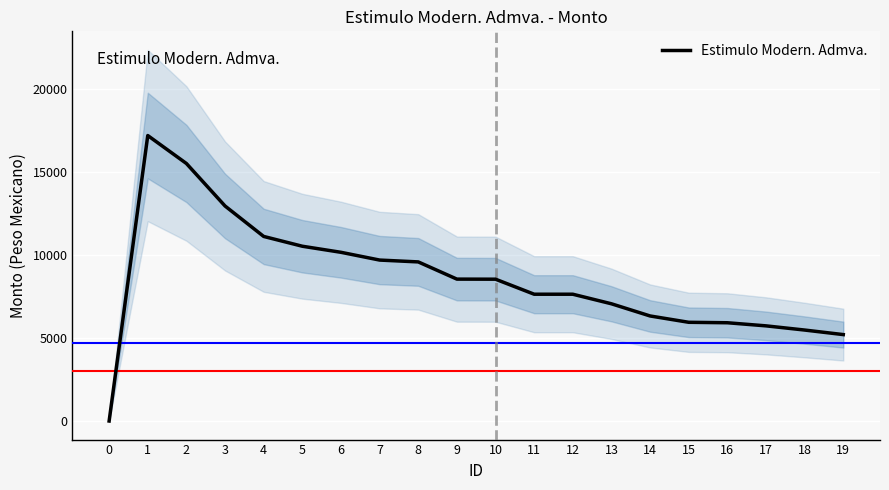

Reading left to right, extract all data points from this chart.

0.0	17188.5	15505.2	12946.2	11113.2	10523.8	10158.3	9691.0	9580.2	8544.1	8539.1	7634.6	7634.4	7058.5	6325.5	5944.4	5917.0	5729.8	5477.8	5203.8